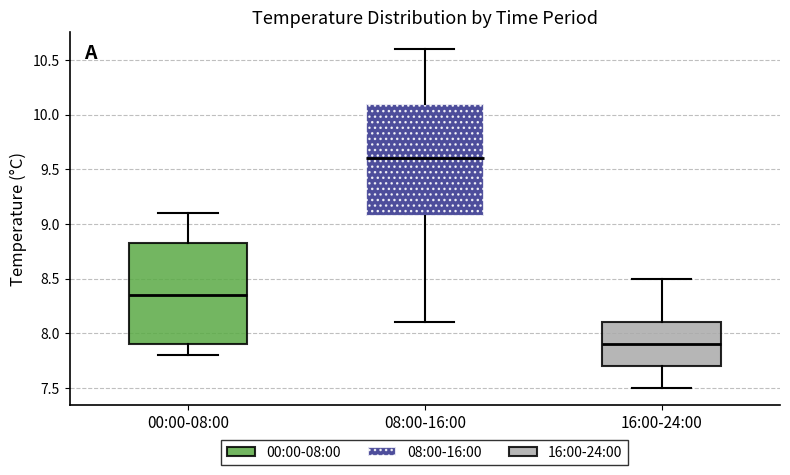

Where does the lower whisker of the box for 08:00-16:00 end on the y-axis? The values are not printed on the chart, so give them approximately, as read against the axis.

8.10